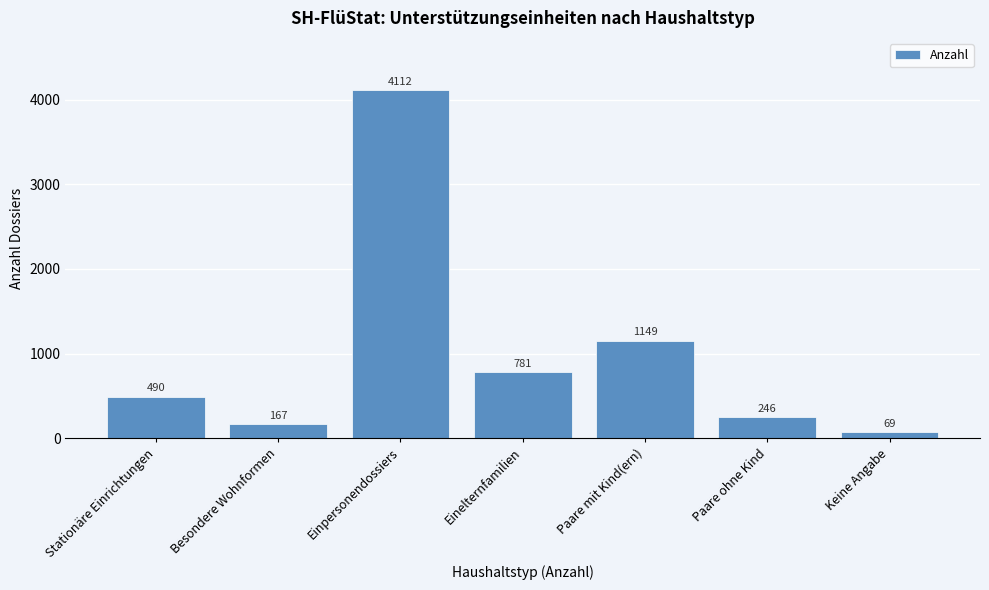

Reading right to left, what are all the values shown in this chart?

Keine Angabe=69	Paare ohne Kind=246	Paare mit Kind(ern)=1149	Einelternfamilien=781	Einpersonendossiers=4112	Besondere Wohnformen=167	Stationäre Einrichtungen=490